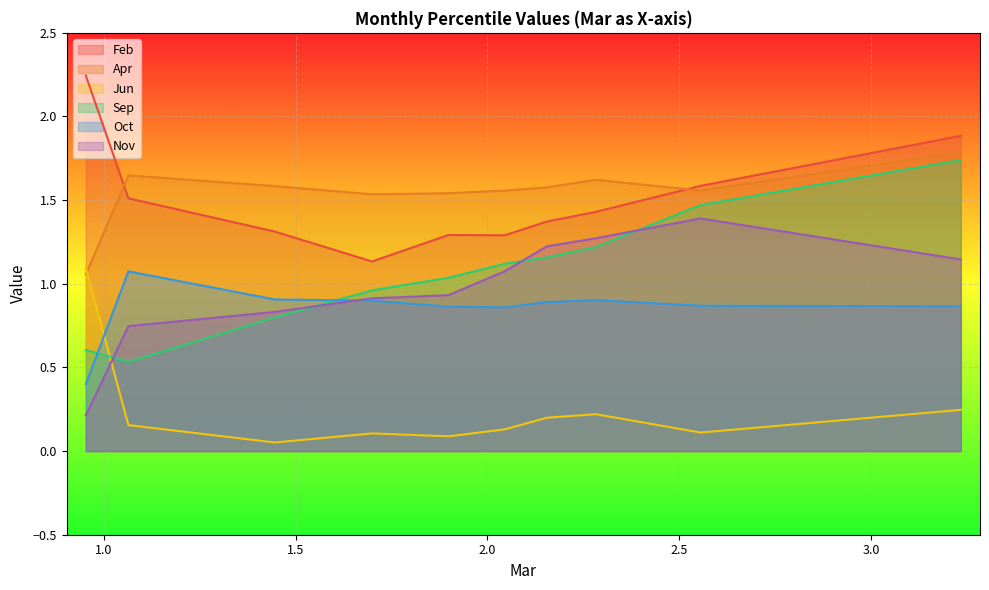

True or false: Apr and Nov cross at least once.

False